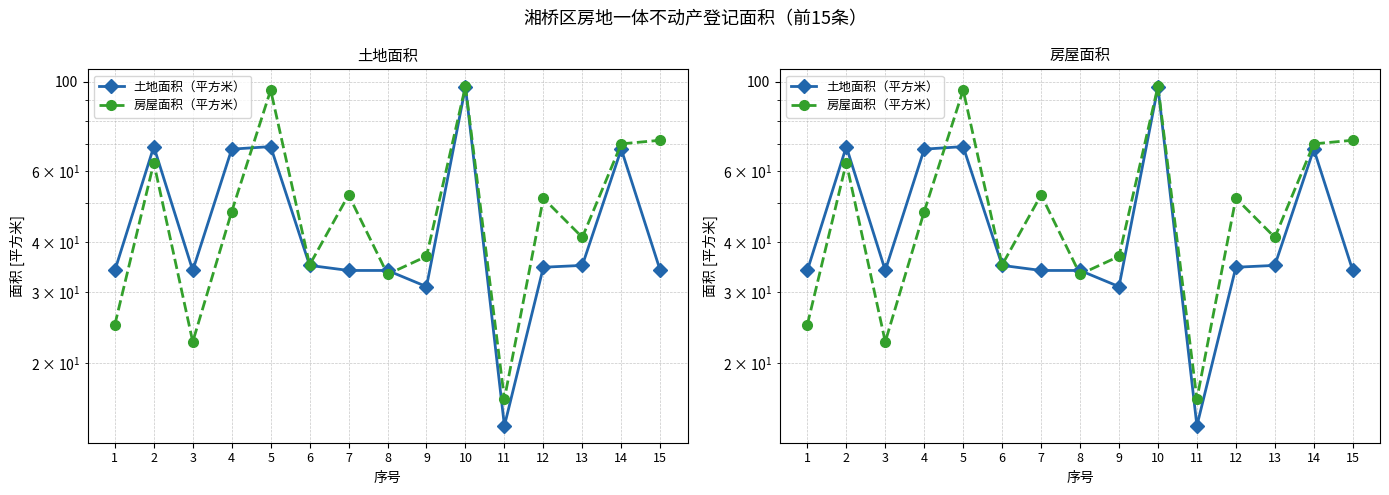

What value does the 房屋面积（平方米） series have at 5?

95.3